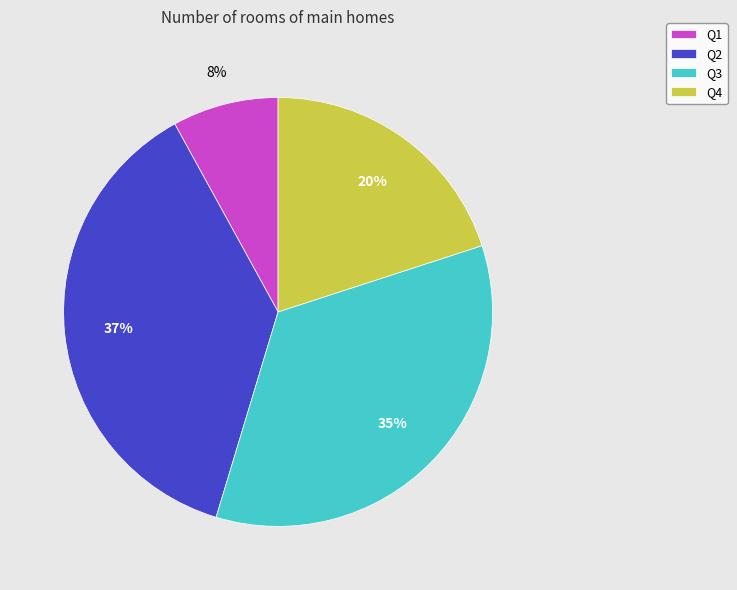

Is it true that Q2 is 47% of the pie?

False